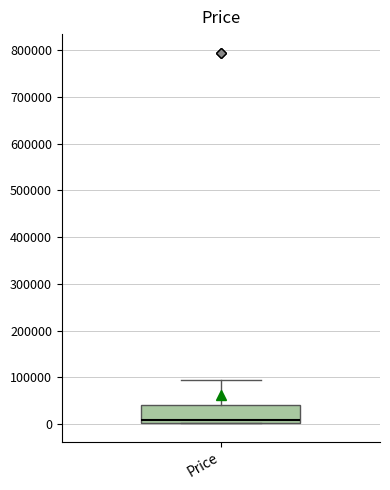

Transcribe this box plot: give where the median line is, the range the box spans, and where the two whiskers end, as read against the y-axis. The values are not printed on the chart, so give them approximately, as read against the axis.

median 10000, box 0 to 40000, whiskers 0 to 90000